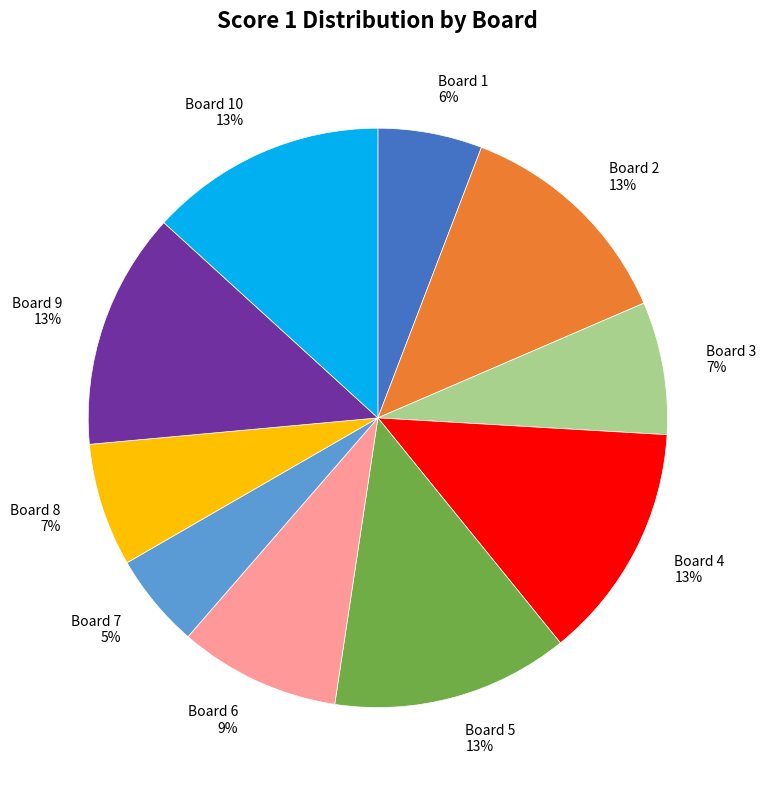

Approximately how many times larger is the value at Board 2 13% compared to Board 5 13%?

1.0